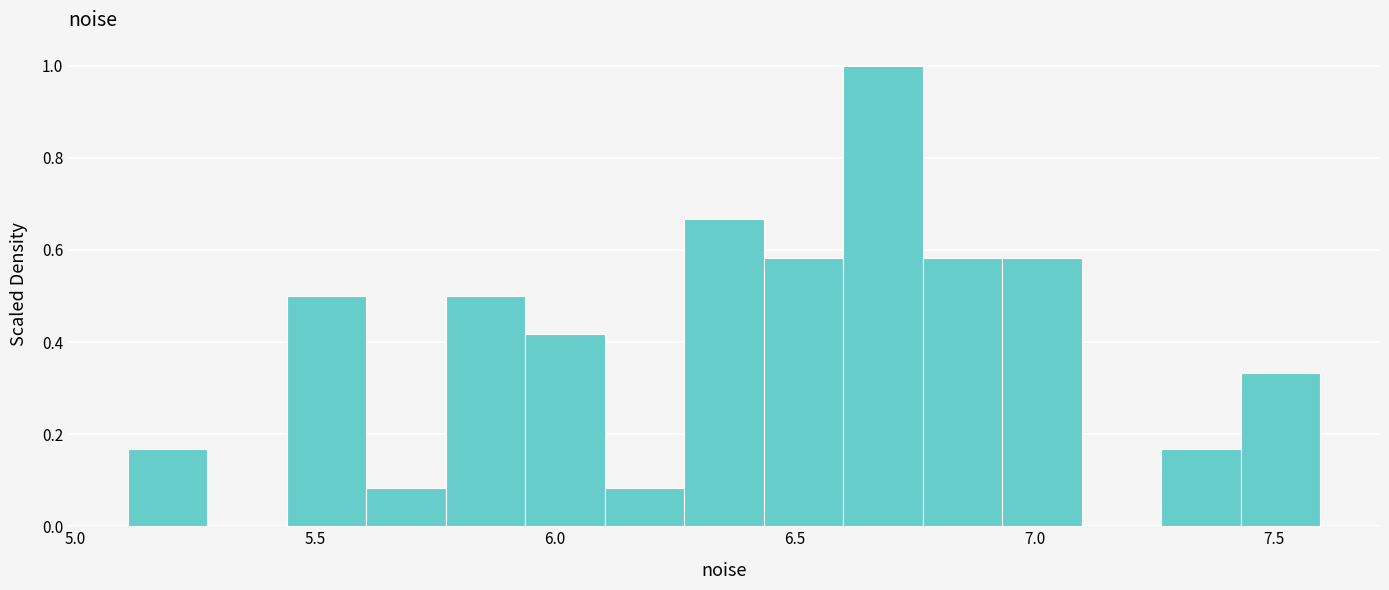

Around what value on the x-axis is the tallest bar? Give the approximate position of its centre, as read against the axis.

6.70